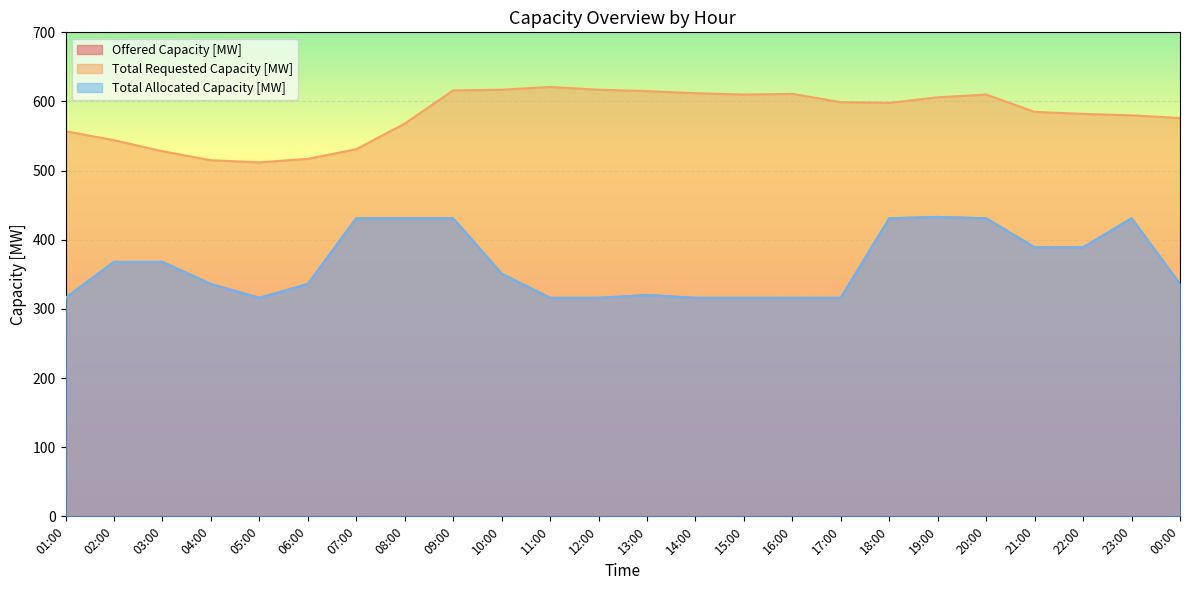

Count the number of data series in this chart.

3